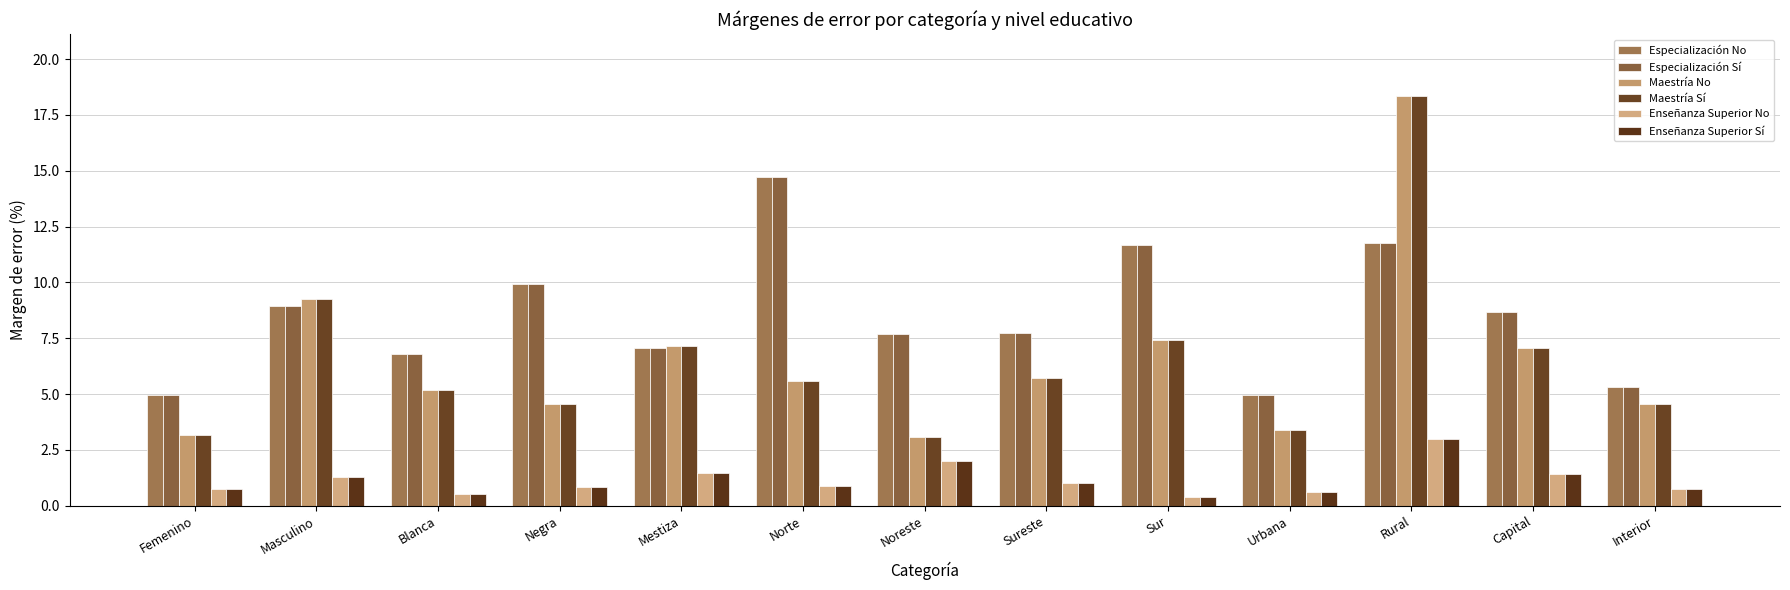

The value of Especialización Sí at Masculino is 8.9. True or false?

True